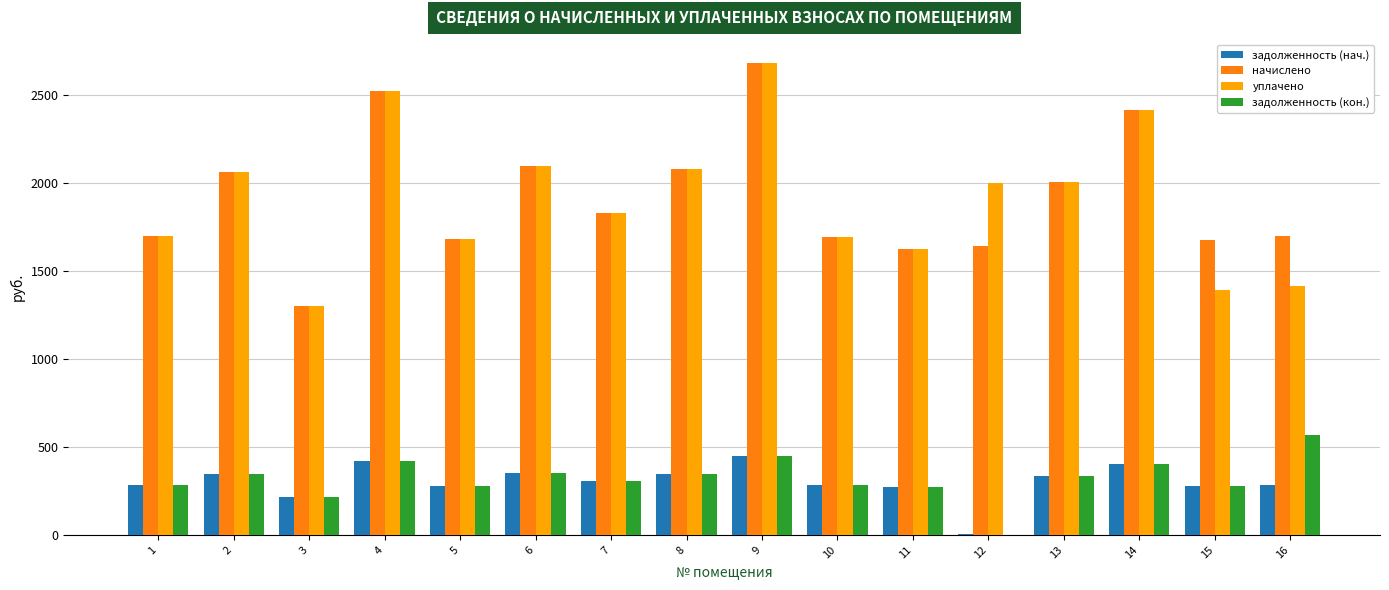

How many distinct data groups are displayed?

4